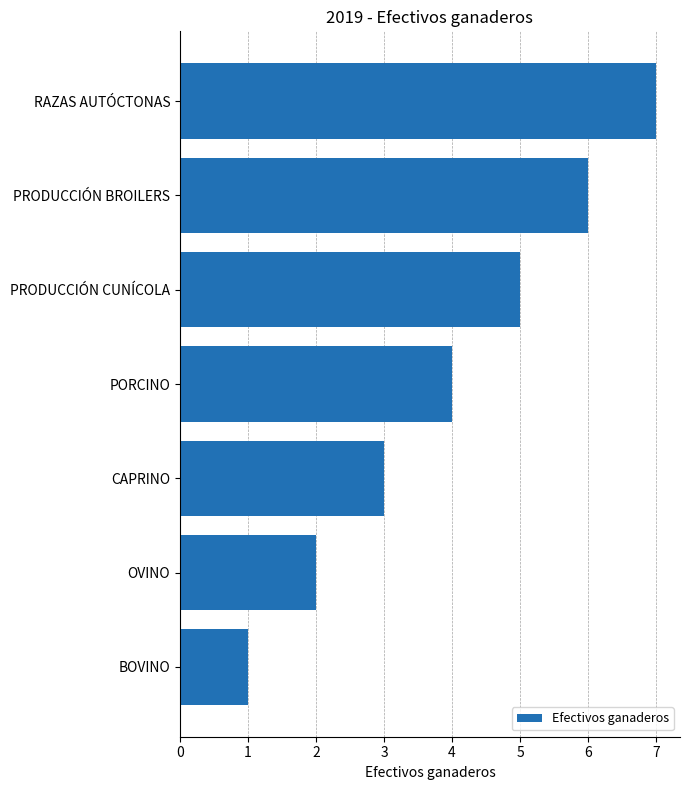

Rank the categories by value from highest to lowest.

RAZAS AUTÓCTONAS, PRODUCCIÓN BROILERS, PRODUCCIÓN CUNÍCOLA, PORCINO, CAPRINO, OVINO, BOVINO